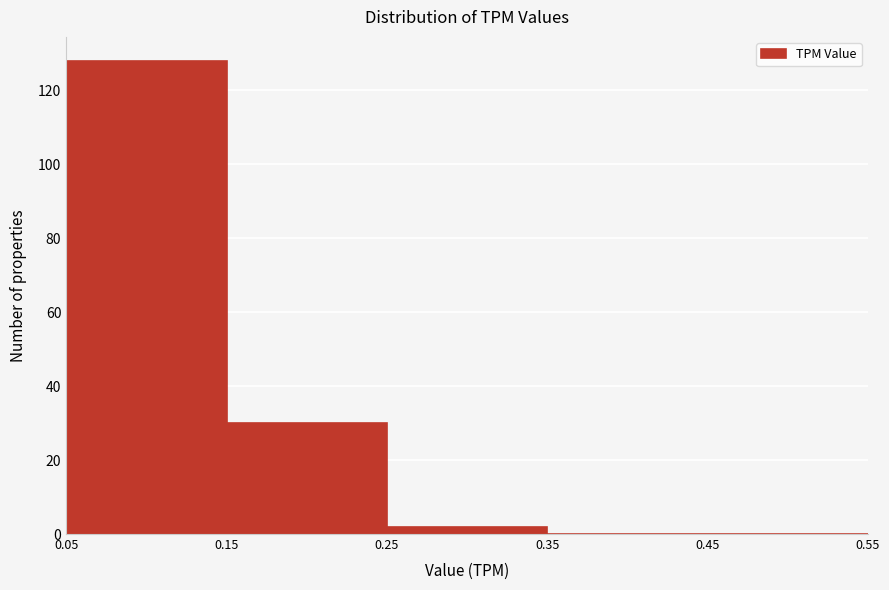

What is the height of the bar covering 0.25 to 0.35 on the x-axis? The values are not printed on the chart, so give them approximately, as read against the axis.

2